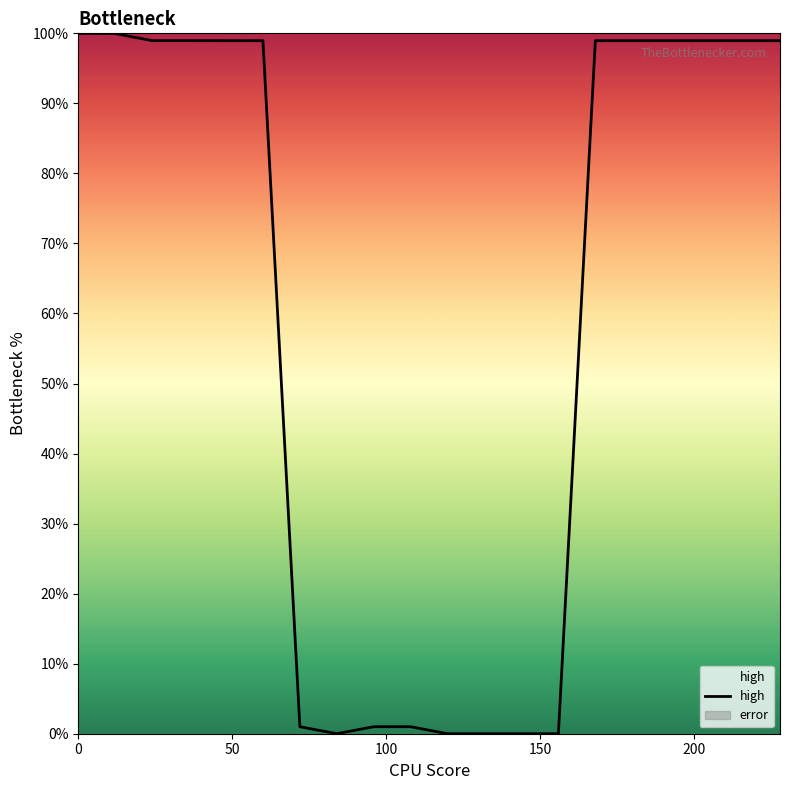

How many positive values are there?

16